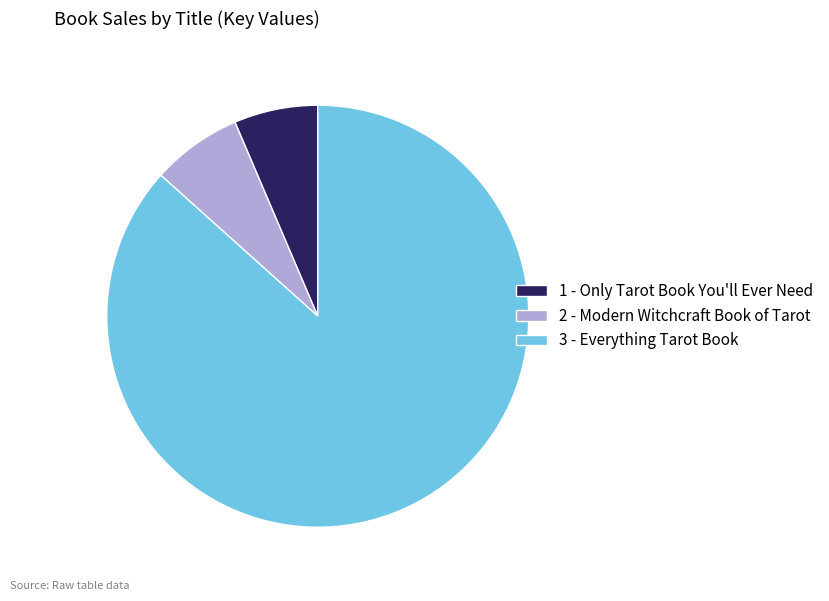

Rank the categories by value from lowest to highest.

1 - Only Tarot Book You'll Ever Need, 2 - Modern Witchcraft Book of Tarot, 3 - Everything Tarot Book